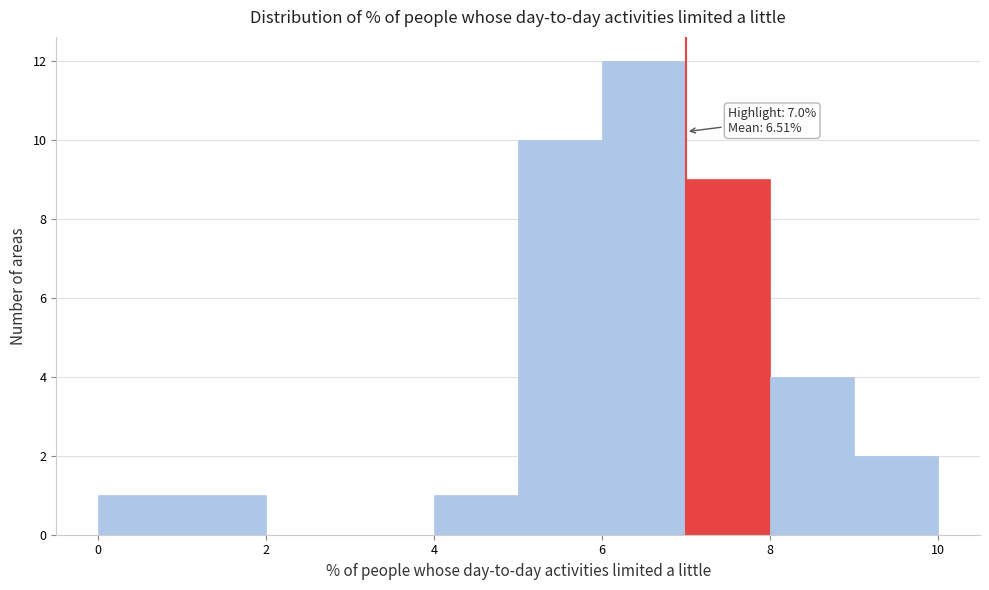

Over which range of the x-axis is the bar tallest?

6 to 7